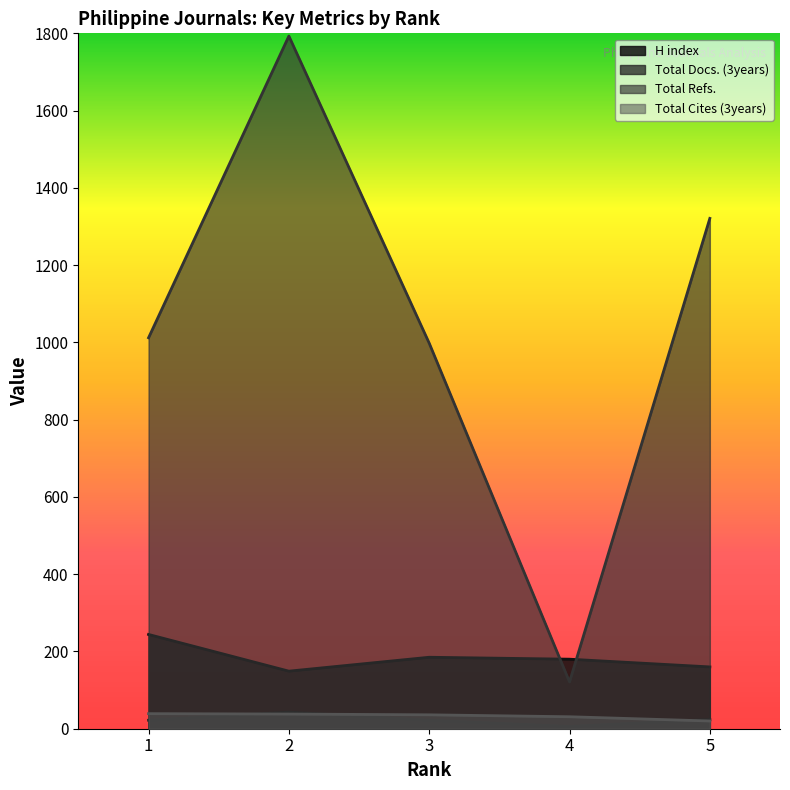

Which category has the highest value in the H index series?

1